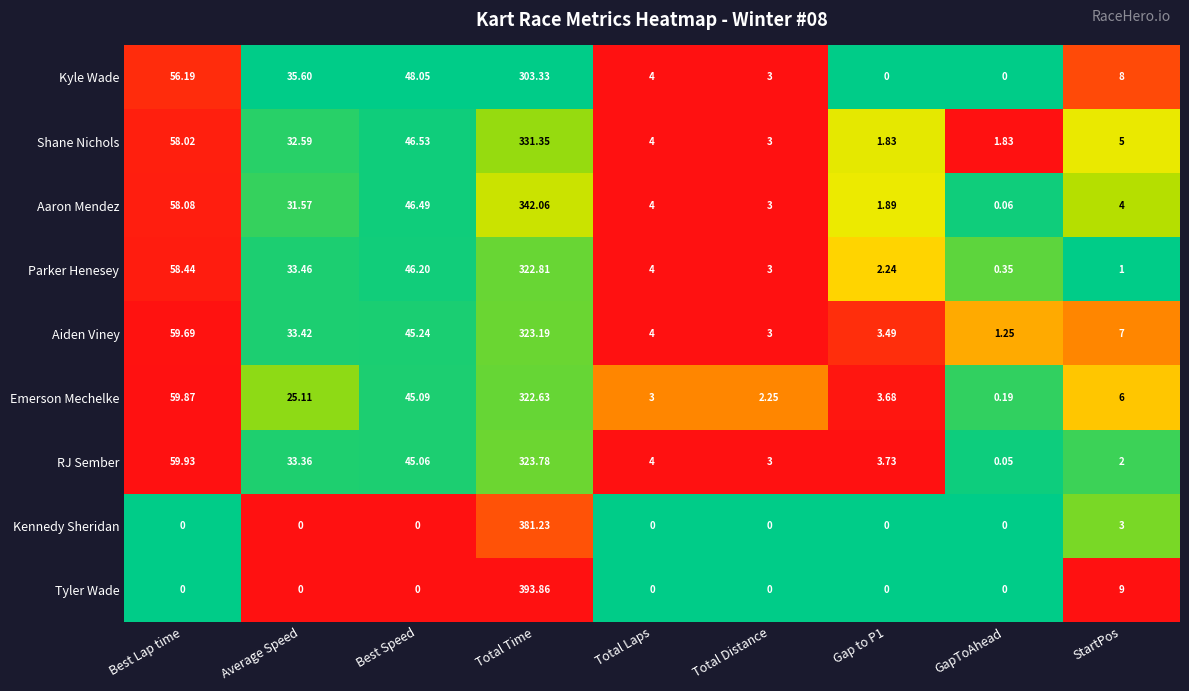

List the series in order of their peak value, lowest first.

Kyle Wade, Emerson Mechelke, Parker Henesey, Aiden Viney, RJ Sember, Shane Nichols, Aaron Mendez, Kennedy Sheridan, Tyler Wade